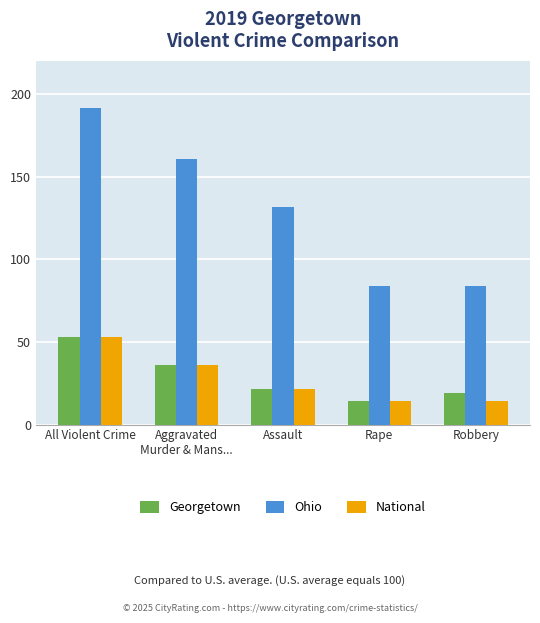

What is the label of the 5th bar from the right?

All Violent Crime